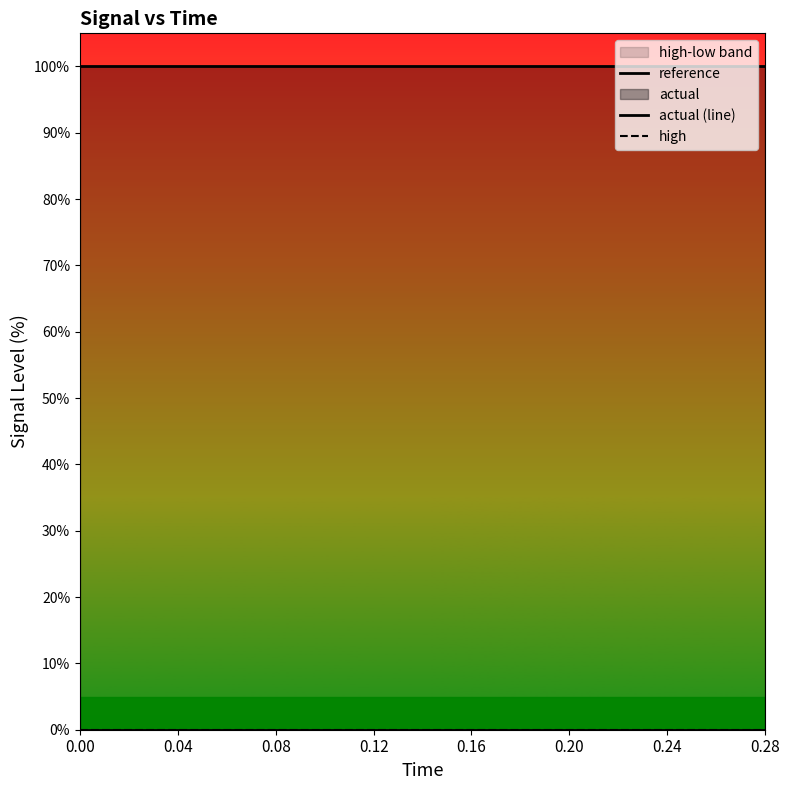

True or false: high and actual (line) intersect in this chart.

False